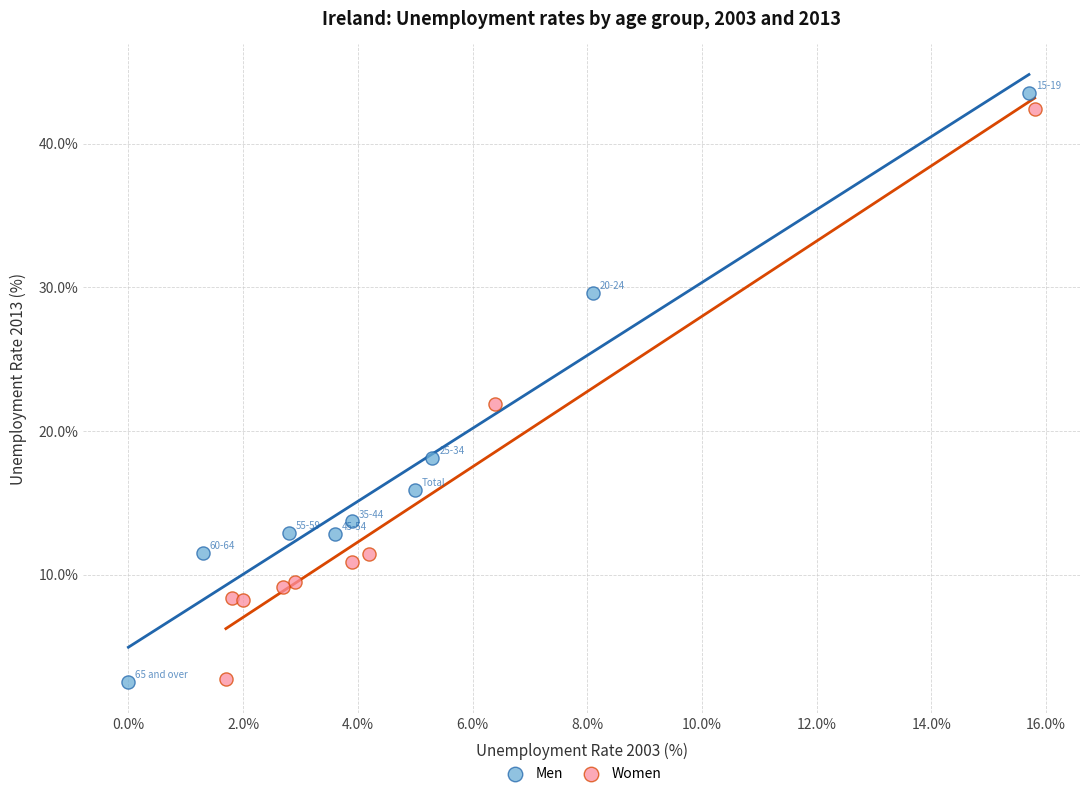

What are all the series names shown in the legend?

Men, Women